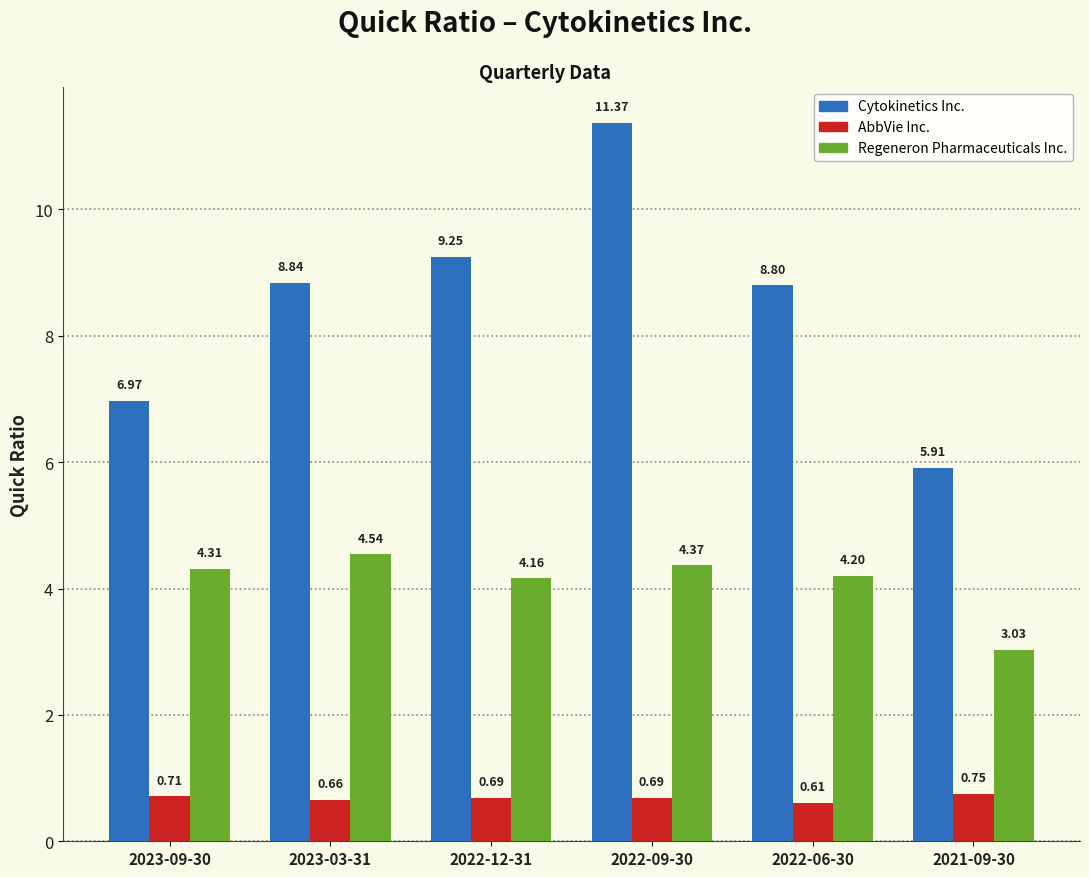

Rank the series at 2022-12-31 from highest to lowest value.

Cytokinetics Inc., Regeneron Pharmaceuticals Inc., AbbVie Inc.